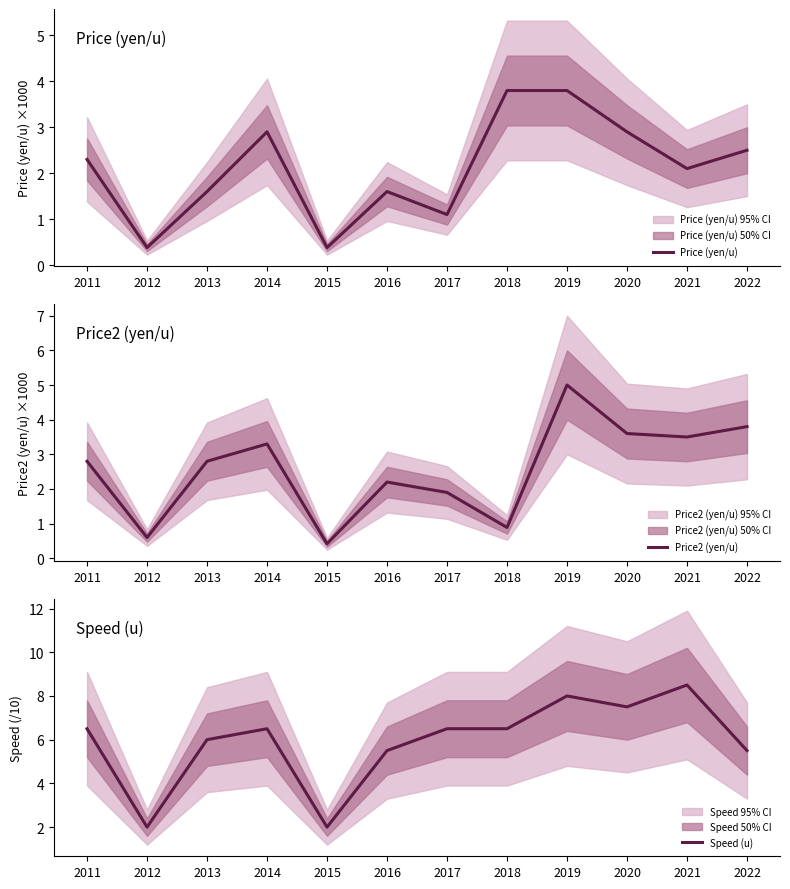

What is the total value across all series at 2019?

16.8